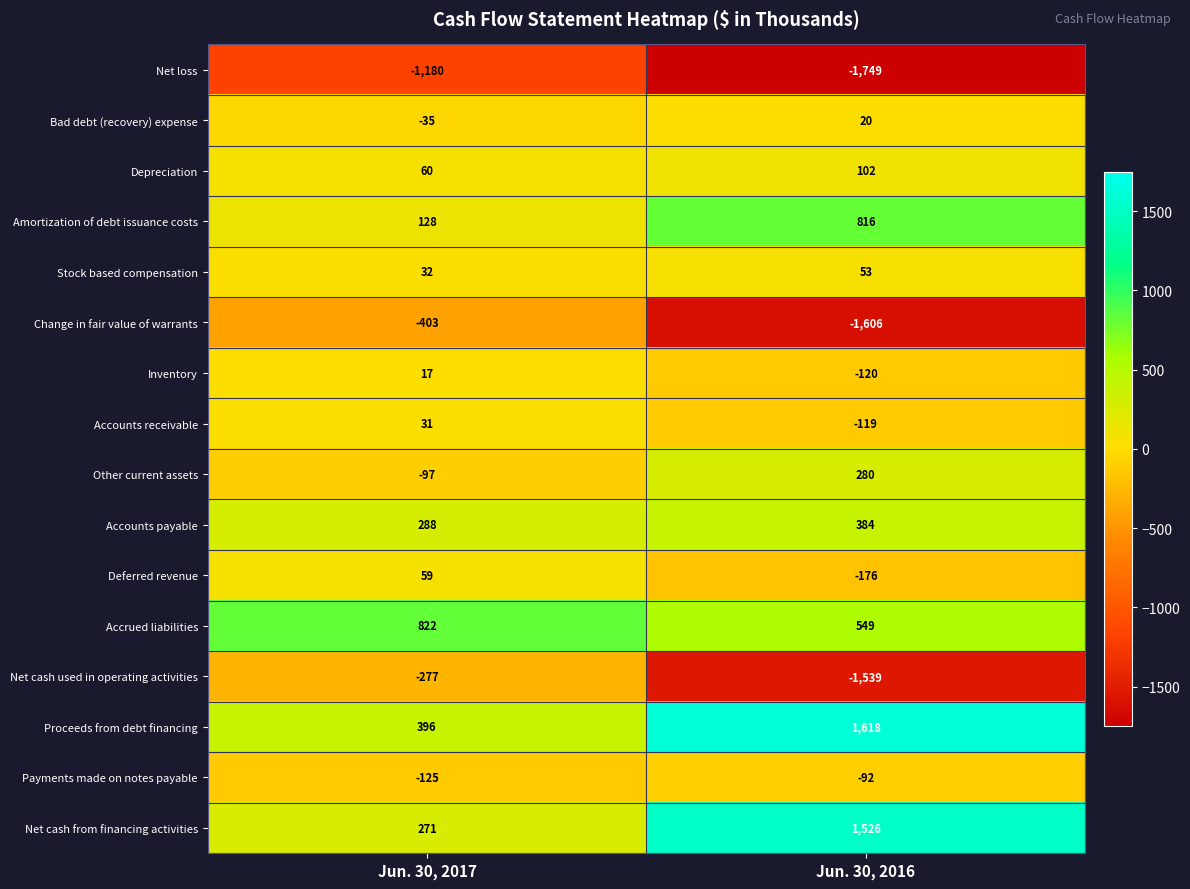

At which category does the chart reach its peak across all series?

Jun. 30, 2016